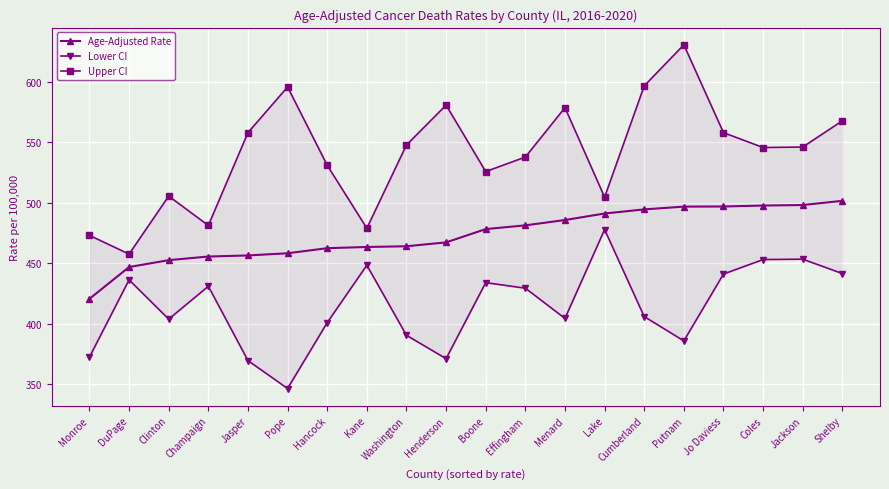

Does the chart have visible grid lines?

Yes